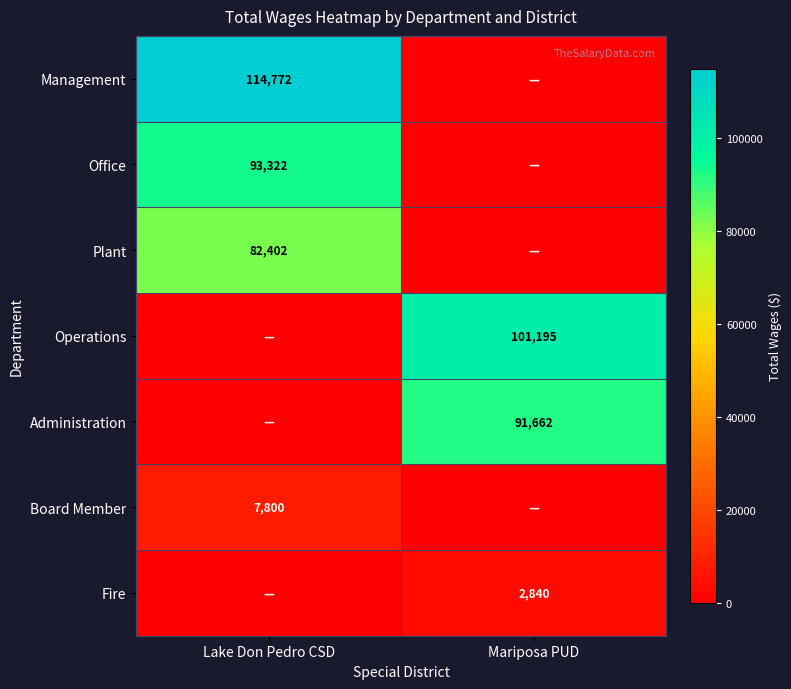

What is the total value across all series at Lake Don Pedro CSD?

298296